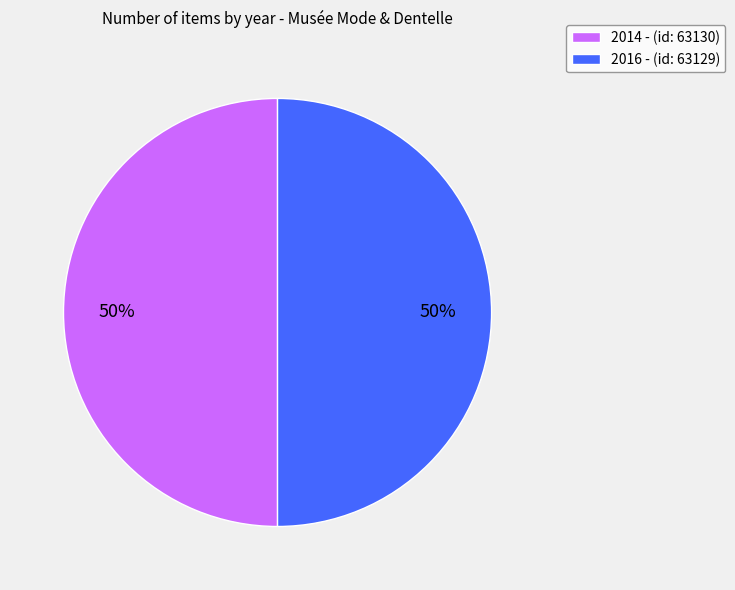

The 2016 - (id: 63129) slice represents 50% of the pie. True or false?

True